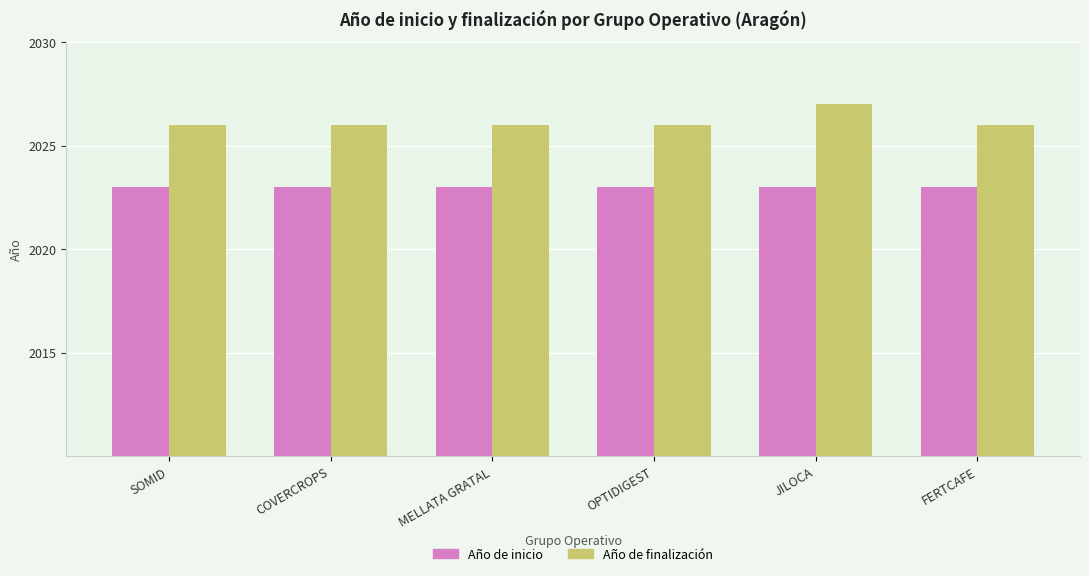

Reading left to right, transcribe all the data shown in this chart.

Año de inicio: SOMID=2023	COVERCROPS=2023	MELLATA GRATAL=2023	OPTIDIGEST=2023	JILOCA=2023	FERTCAFE=2023
Año de finalización: SOMID=2026	COVERCROPS=2026	MELLATA GRATAL=2026	OPTIDIGEST=2026	JILOCA=2027	FERTCAFE=2026